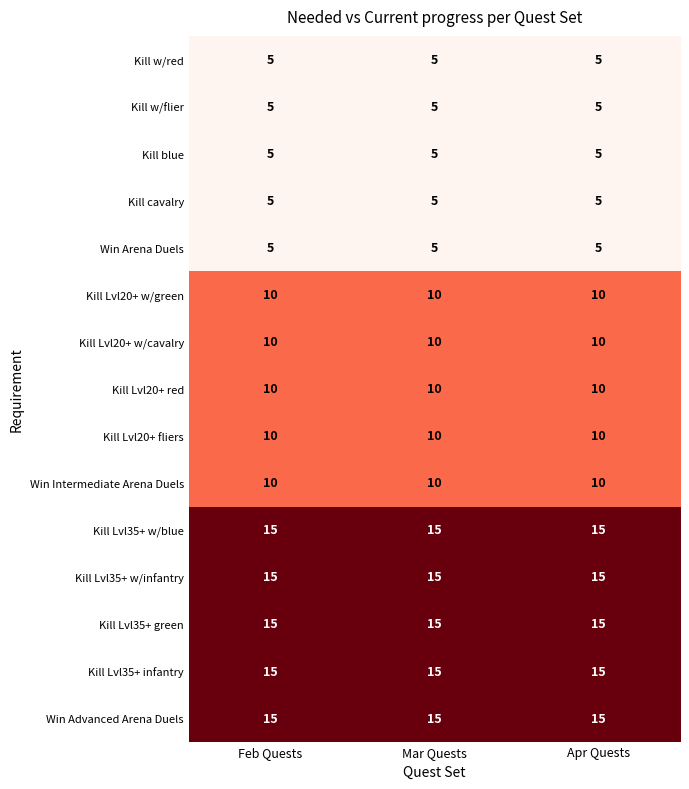

What value does the Kill Lvl20+ red series have at Mar Quests?

10